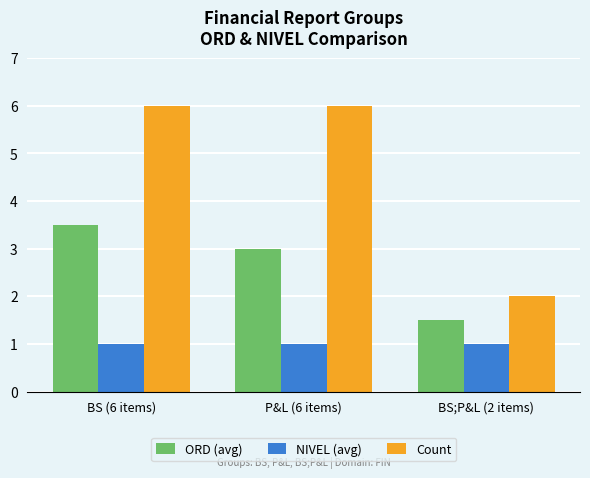

At which label does ORD (avg) reach its minimum?

BS;P&L (2 items)